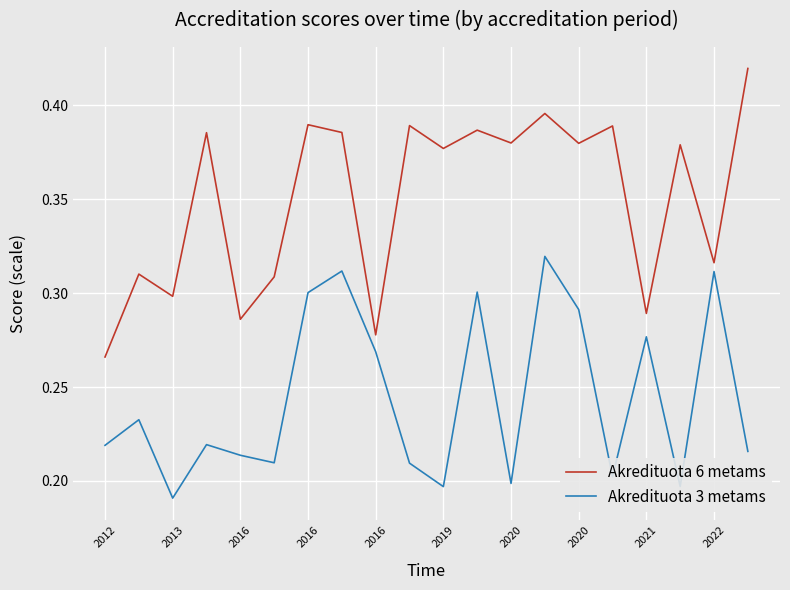

True or false: Akredituota 3 metams has more than 0 interior local peaks.

True